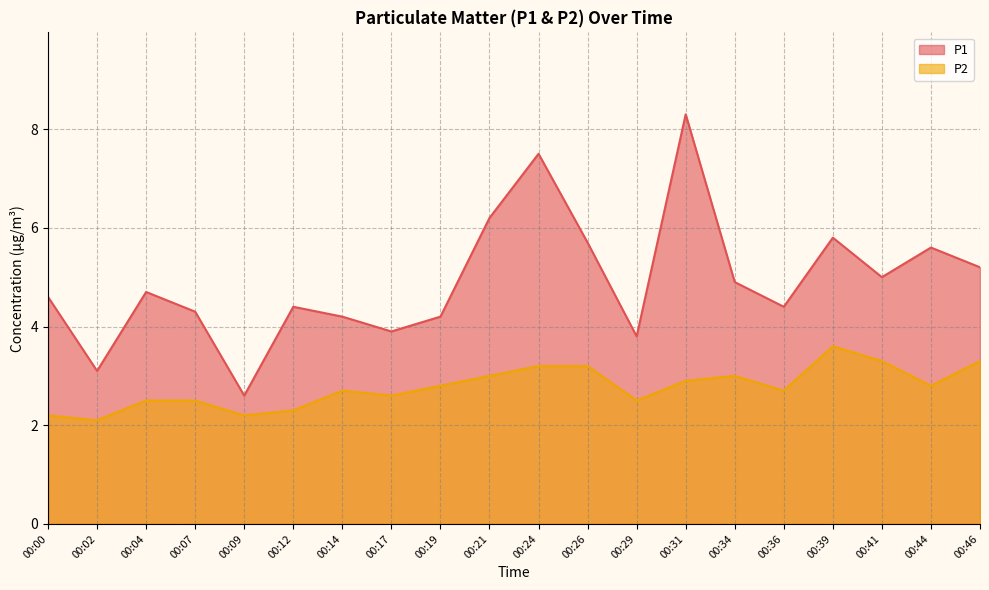

Which series has the largest total across all categories?

P1